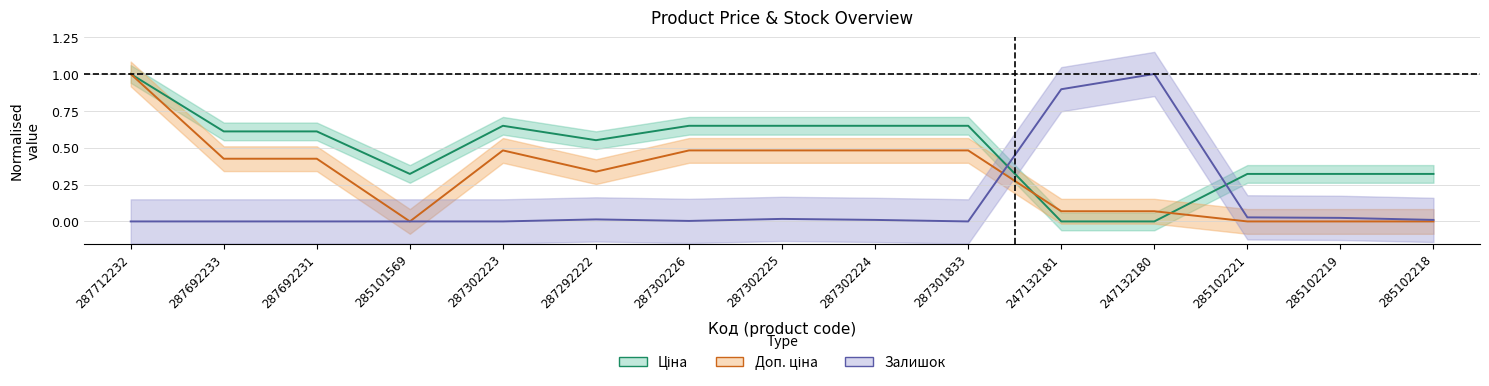

Reading right to left, transcribe all the data shown in this chart.

Ціна: 285102218=0.3	285102219=0.3	285102221=0.3	247132180=0.0	247132181=0.0	287301833=0.6	287302224=0.6	287302225=0.6	287302226=0.6	287292222=0.6	287302223=0.6	285101569=0.3	287692231=0.6	287692233=0.6	287712232=1.0
Доп. ціна: 285102218=0.0	285102219=0.0	285102221=0.0	247132180=0.1	247132181=0.1	287301833=0.5	287302224=0.5	287302225=0.5	287302226=0.5	287292222=0.3	287302223=0.5	285101569=0.0	287692231=0.4	287692233=0.4	287712232=1.0
Залишок: 285102218=0.0	285102219=0.0	285102221=0.0	247132180=1.0	247132181=0.9	287301833=0.0	287302224=0.0	287302225=0.0	287302226=0.0	287292222=0.0	287302223=0.0	285101569=0.0	287692231=0.0	287692233=0.0	287712232=0.0